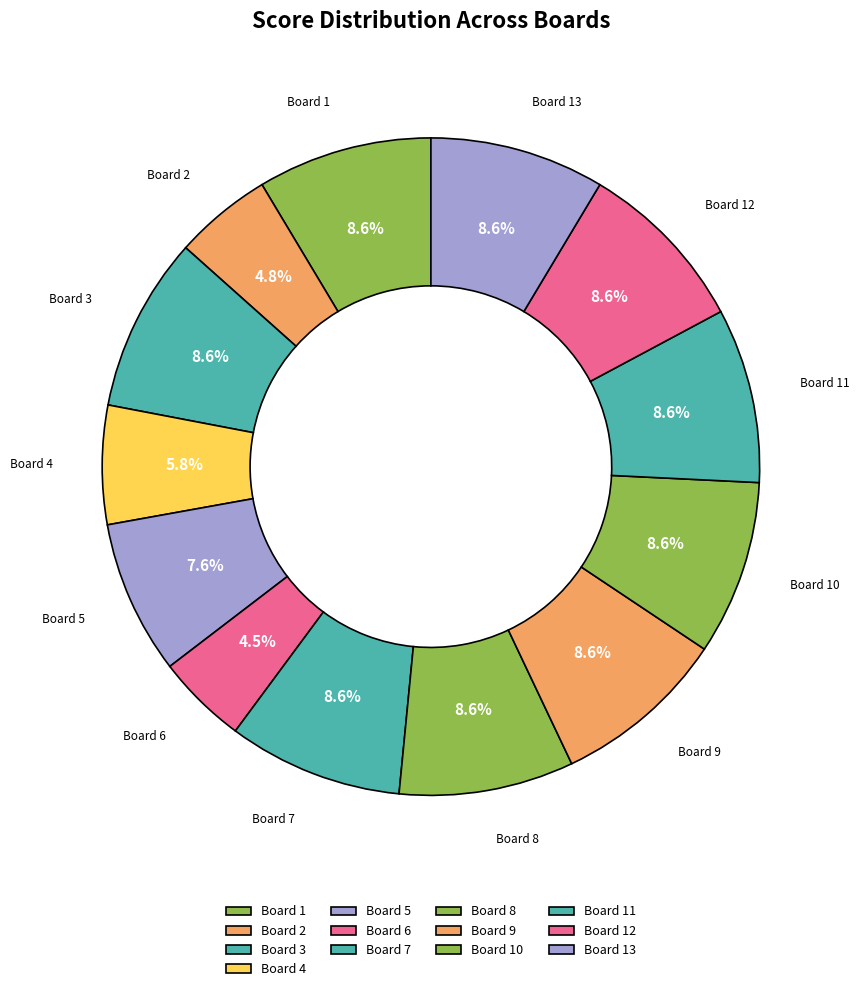

To the nearest percent, what percentage of the pie is Board 12?

9%